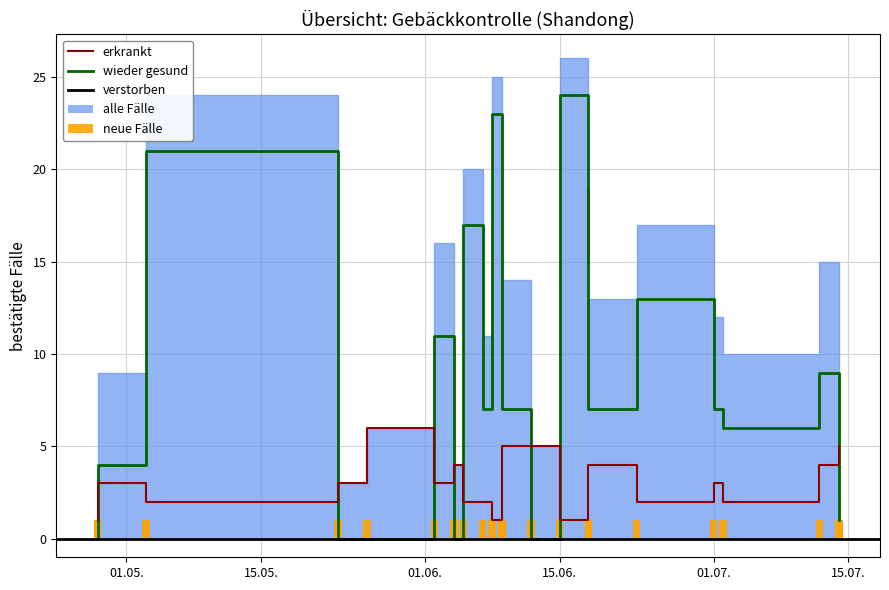

What is the sum of the wieder gesund values at 2020-06-09 and 2020-07-02?

13